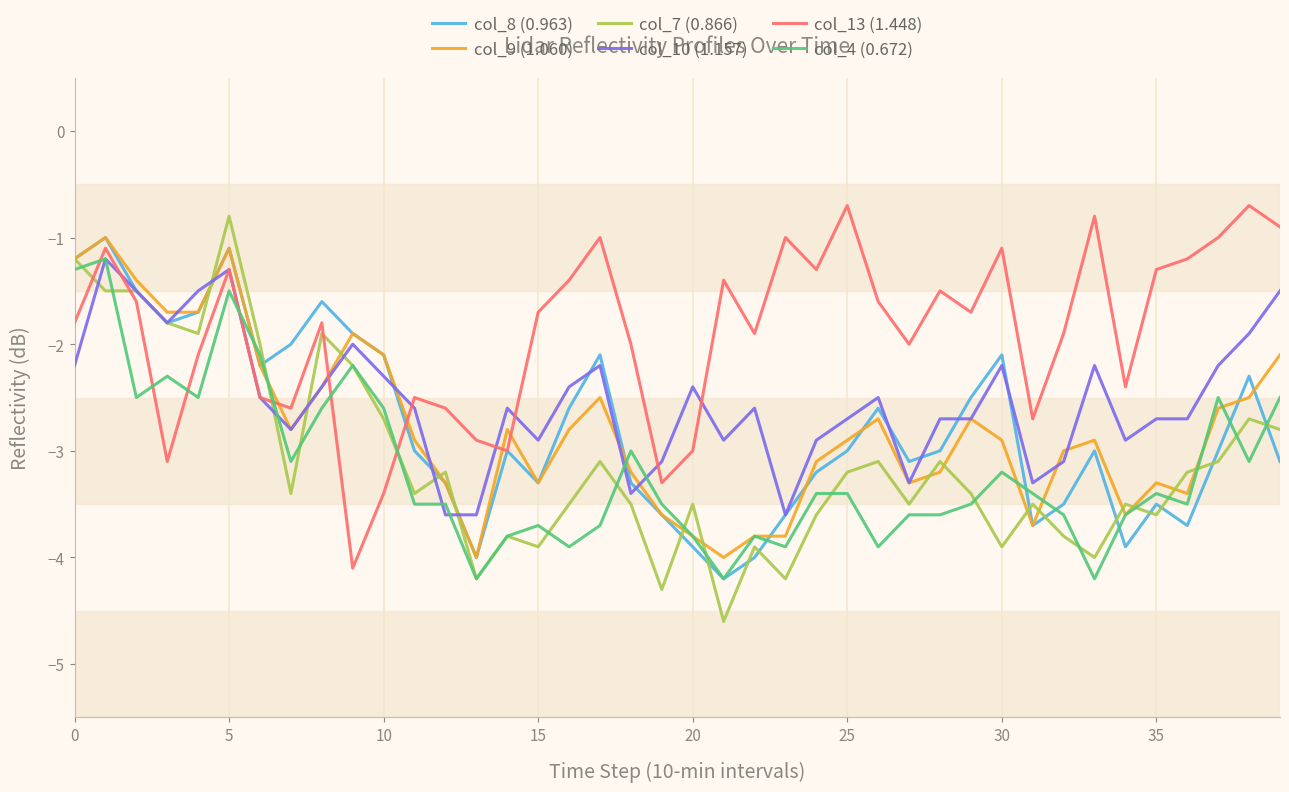

What are all the series names shown in the legend?

col_8 (0.963), col_9 (1.060), col_7 (0.866), col_10 (1.157), col_13 (1.448), col_4 (0.672)